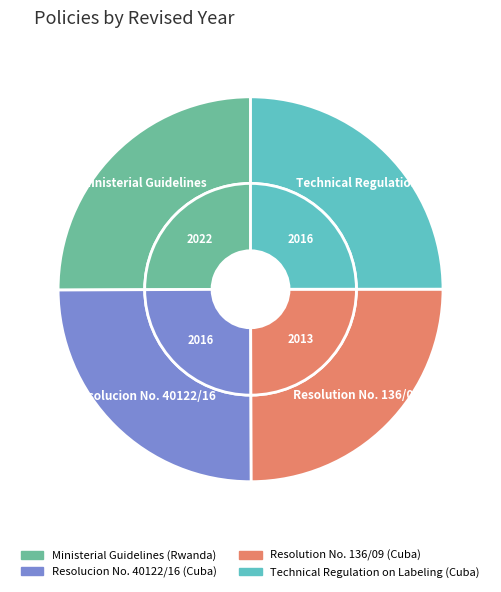

How many segments does this pie chart have?

4